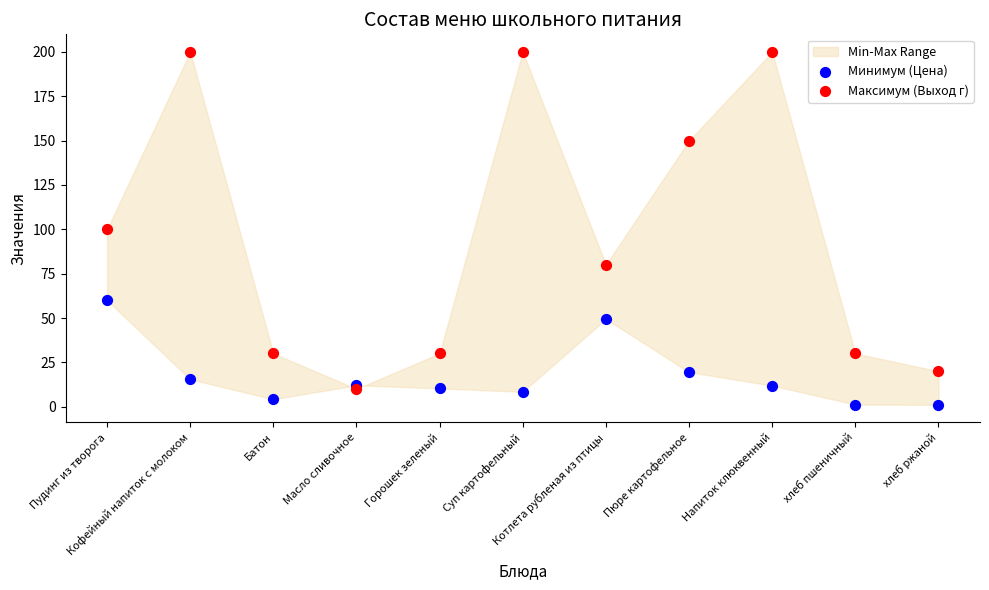

Which series contains the lowest Y value?

Минимум (Цена)